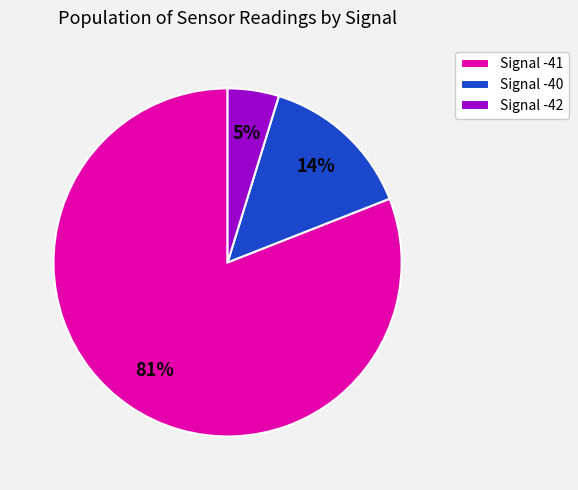

Combined, do Signal -40 and Signal -41 account for over 50%?

Yes